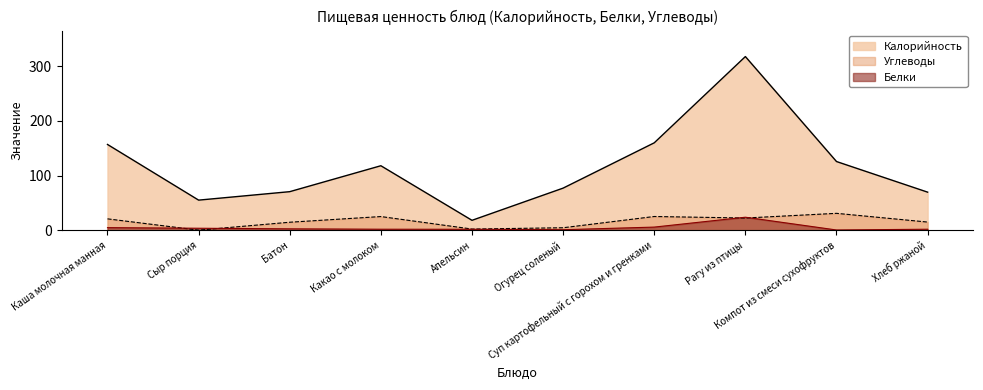

True or false: Калорийность and Белки intersect in this chart.

False